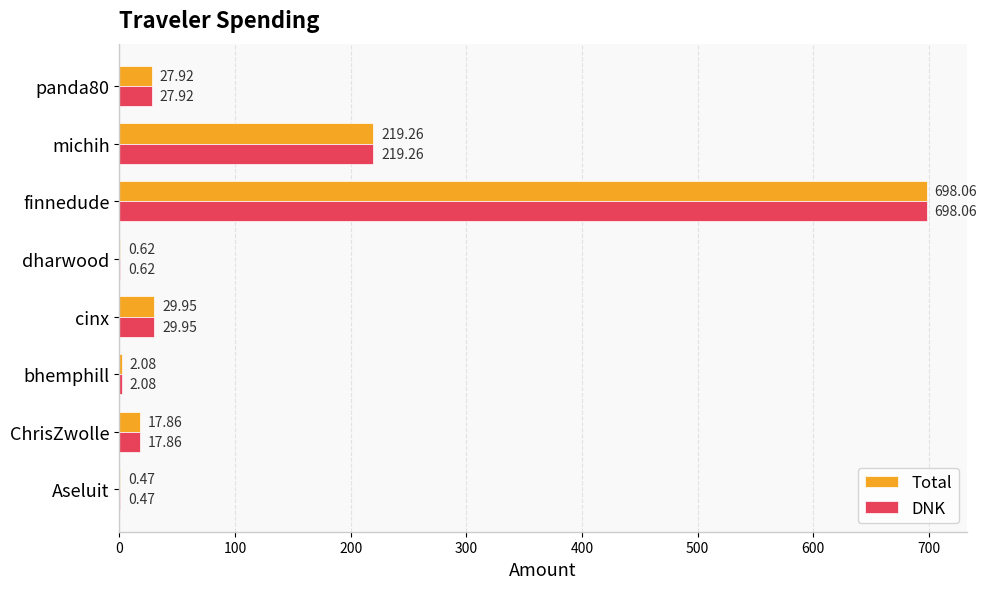

Is the value of Total at ChrisZwolle greater than the value of DNK at michih?

No